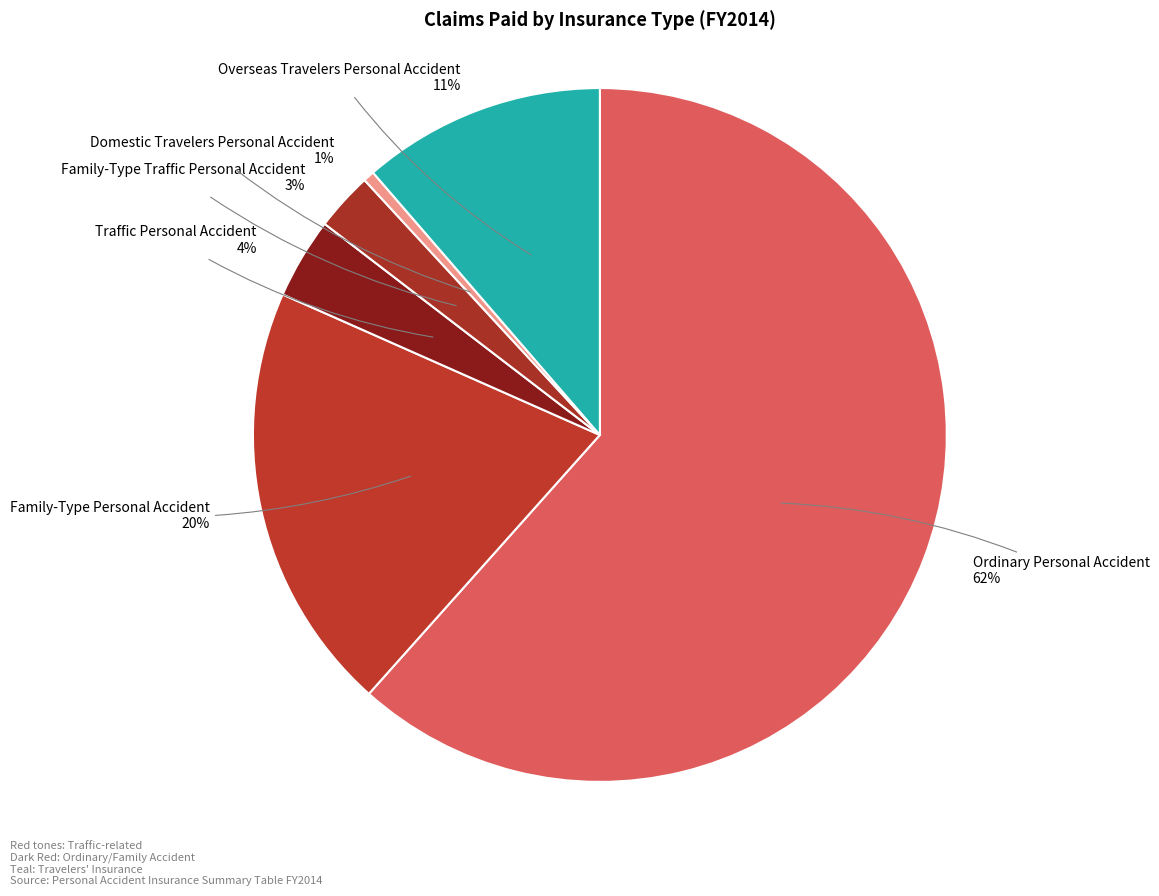

Which slice is the smallest?

Domestic Travelers Personal Accident